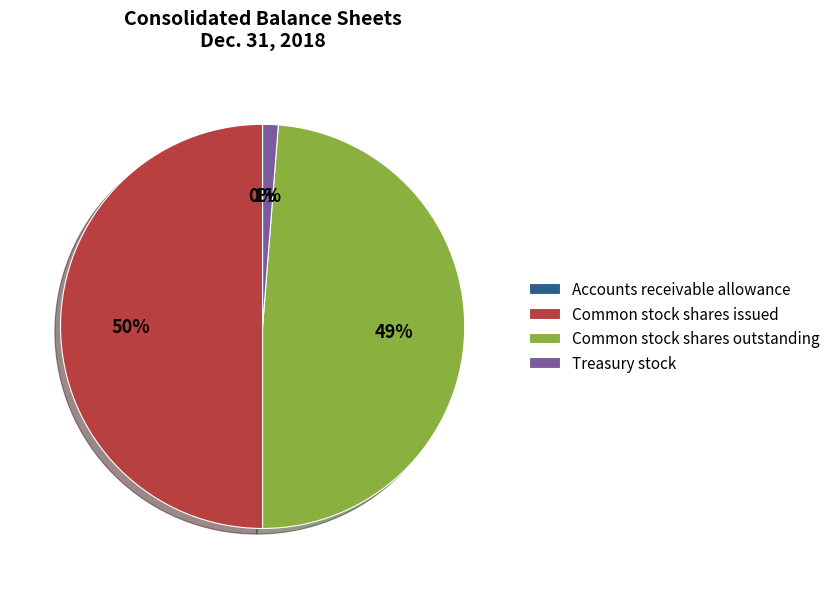

To the nearest percent, what is the average slice percentage?

25%